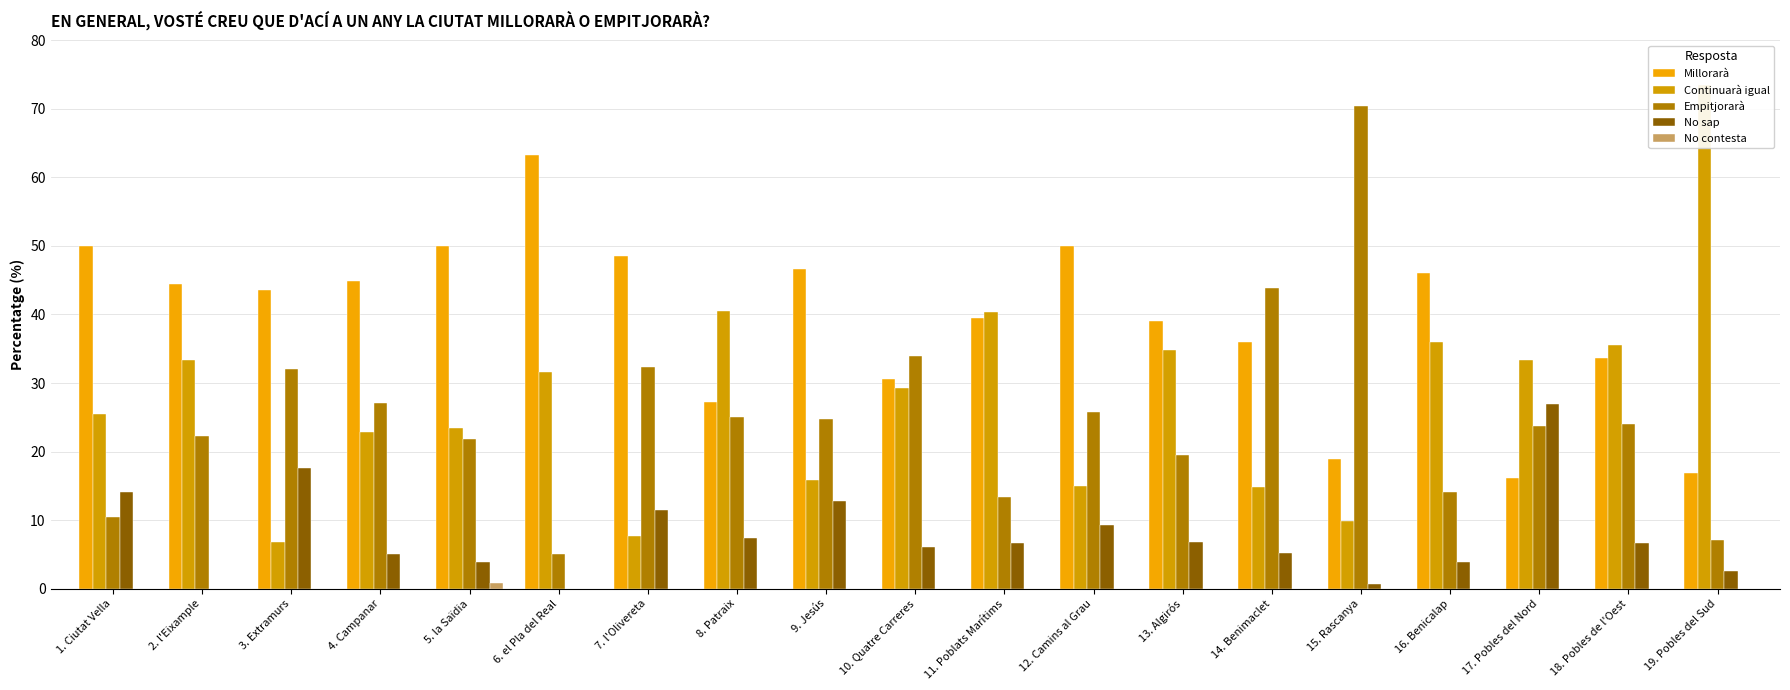

How many data points does each series have?

19